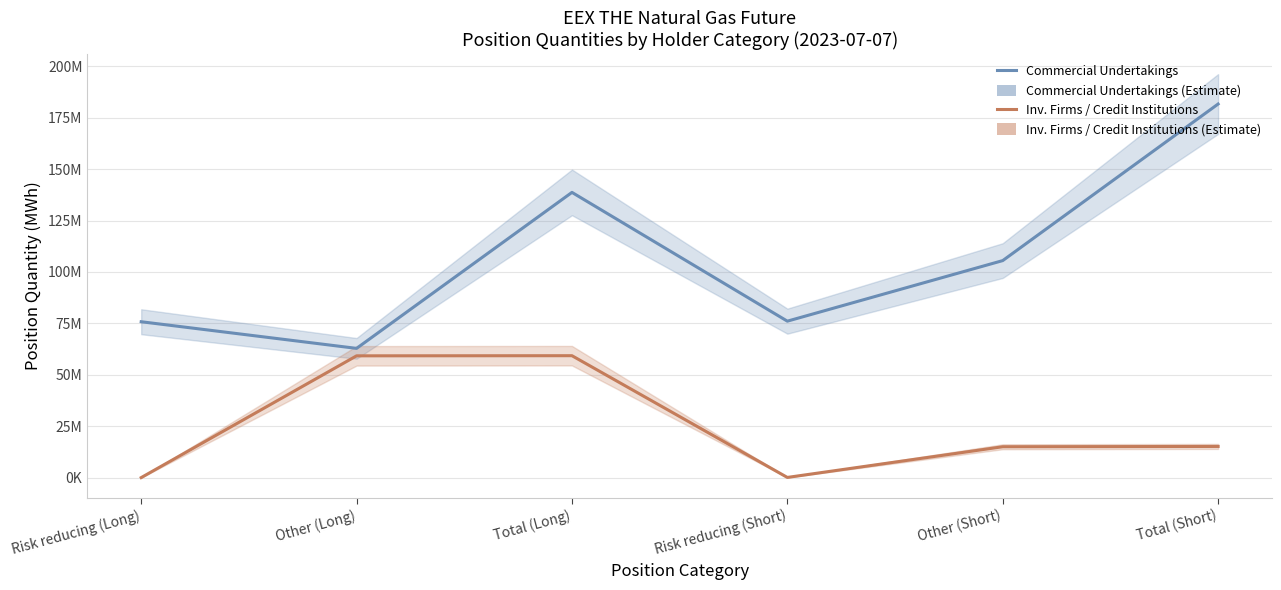

How many distinct data groups are displayed?

2